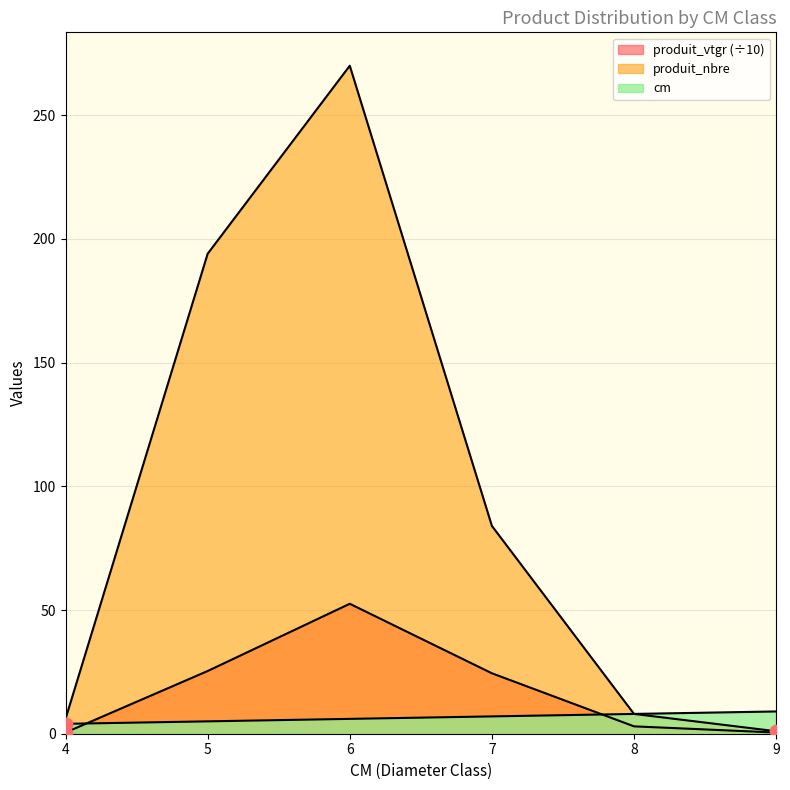

At which category is the sum across all series the highest?

6